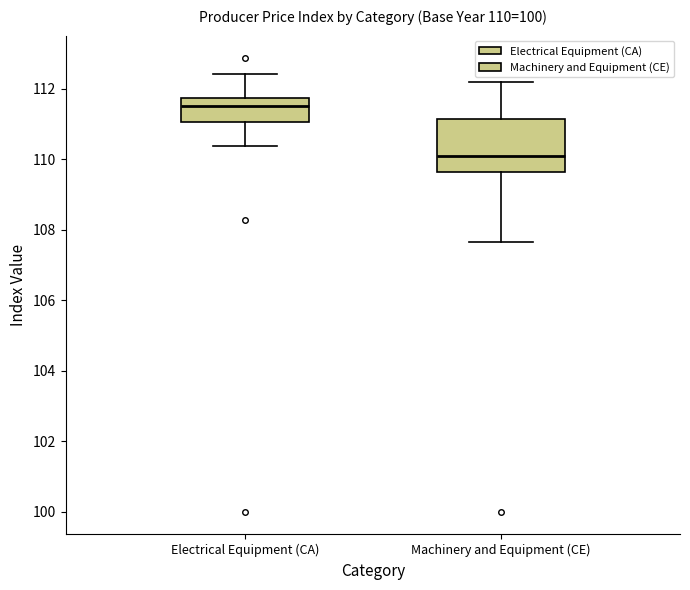

Which box's median line is the highest?

Electrical Equipment (CA)